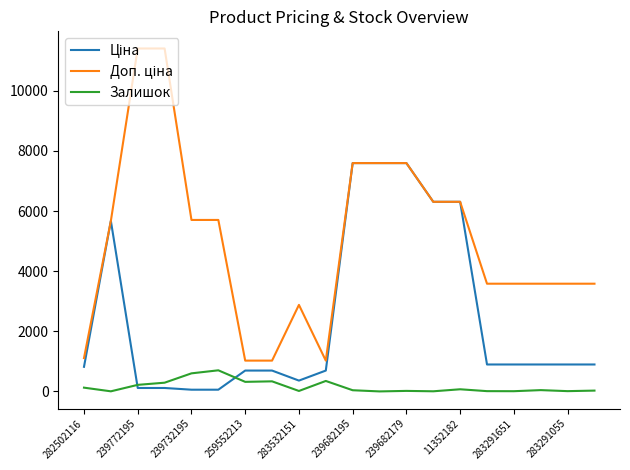

What is the greatest value displayed?

11410.0